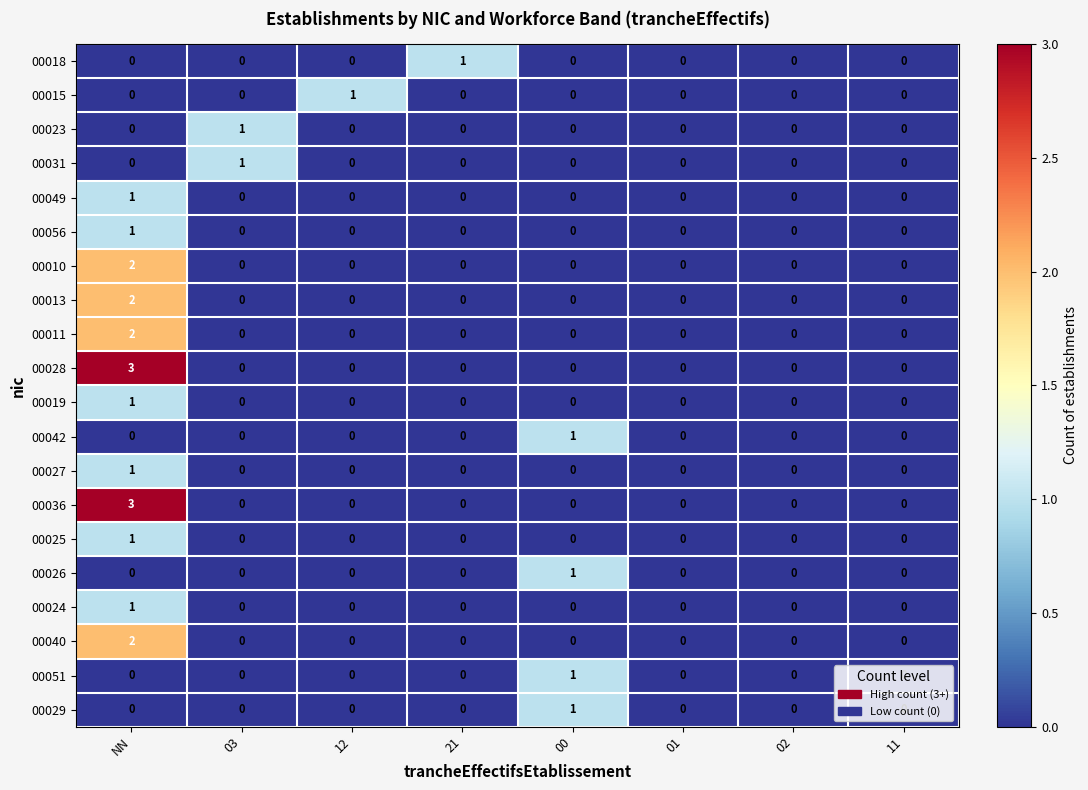

At which category is the sum across all series the highest?

NN